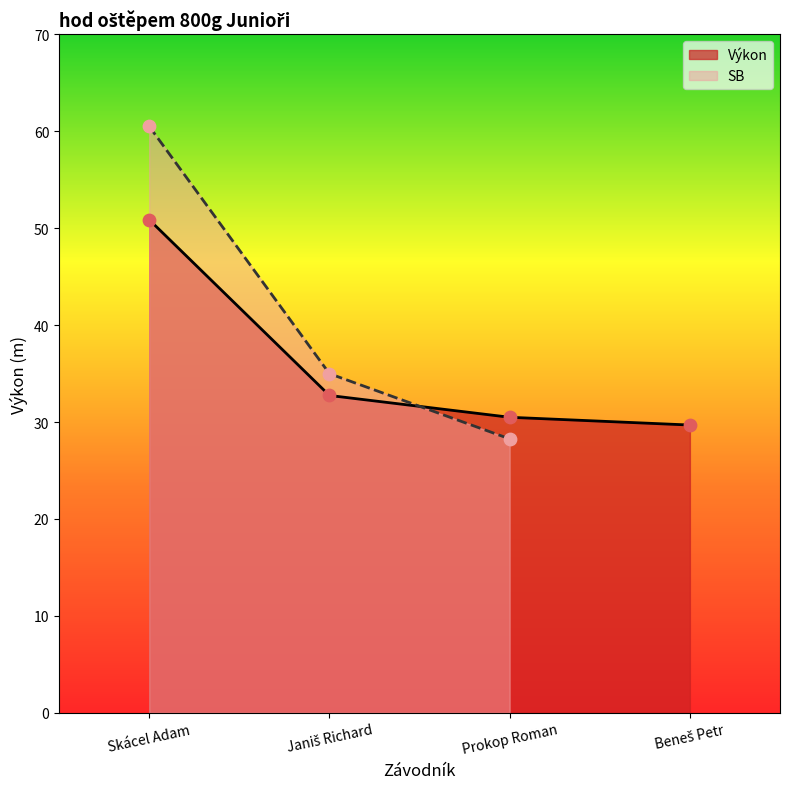

What is the change in value from Skácel Adam to Beneš Petr?

-21.2